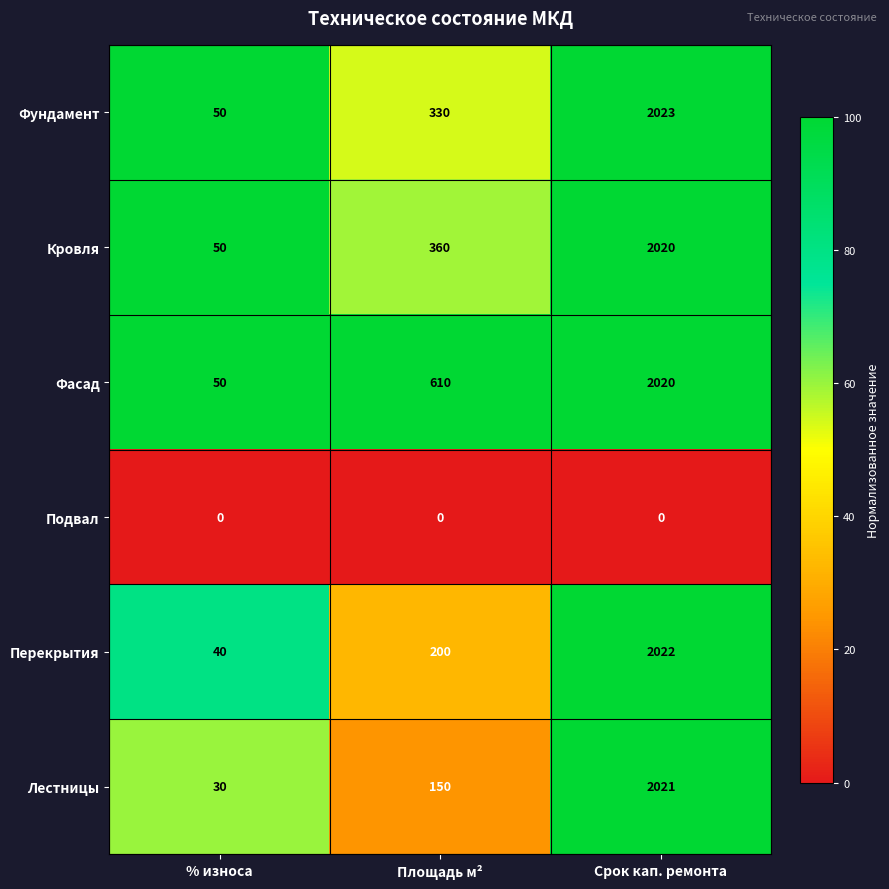

What is the average value of the Фундамент series?

801